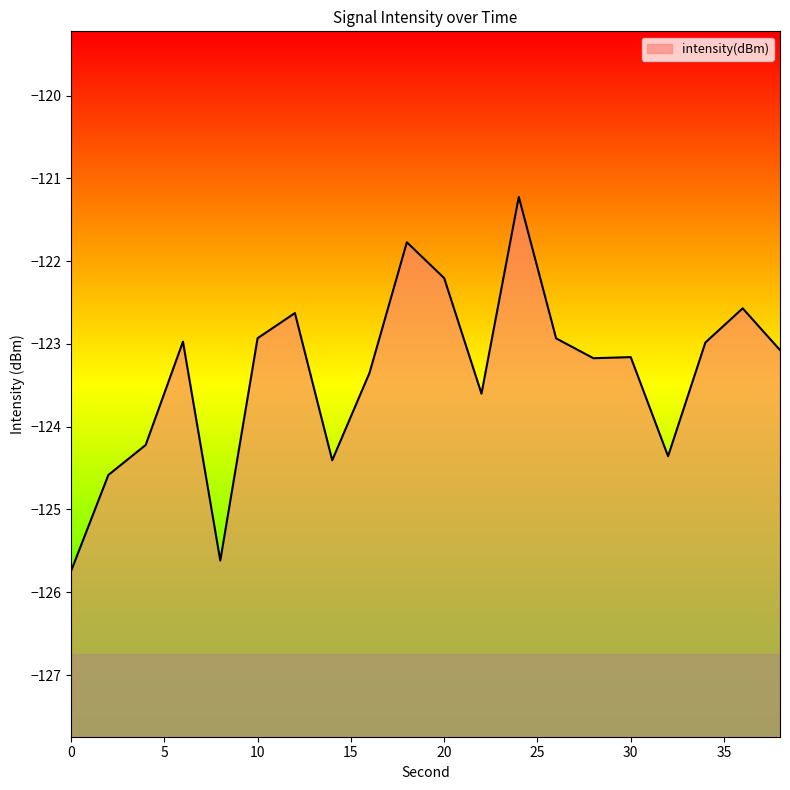

What is the difference between the values at 10 and 8?

2.7